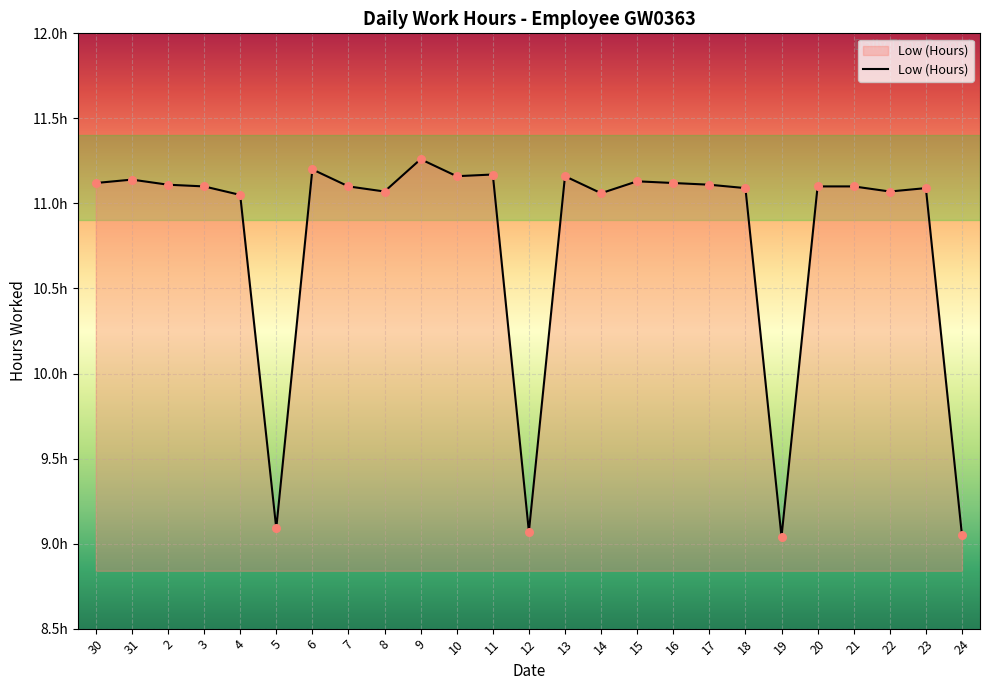

What is the change in value from 31 to 8?

-0.1